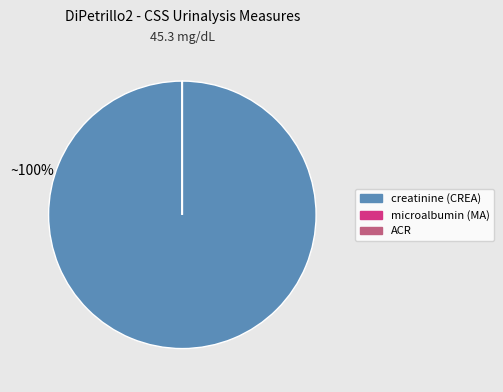

True or false: creatinine (CREA) accounts for 100% of the total.

True